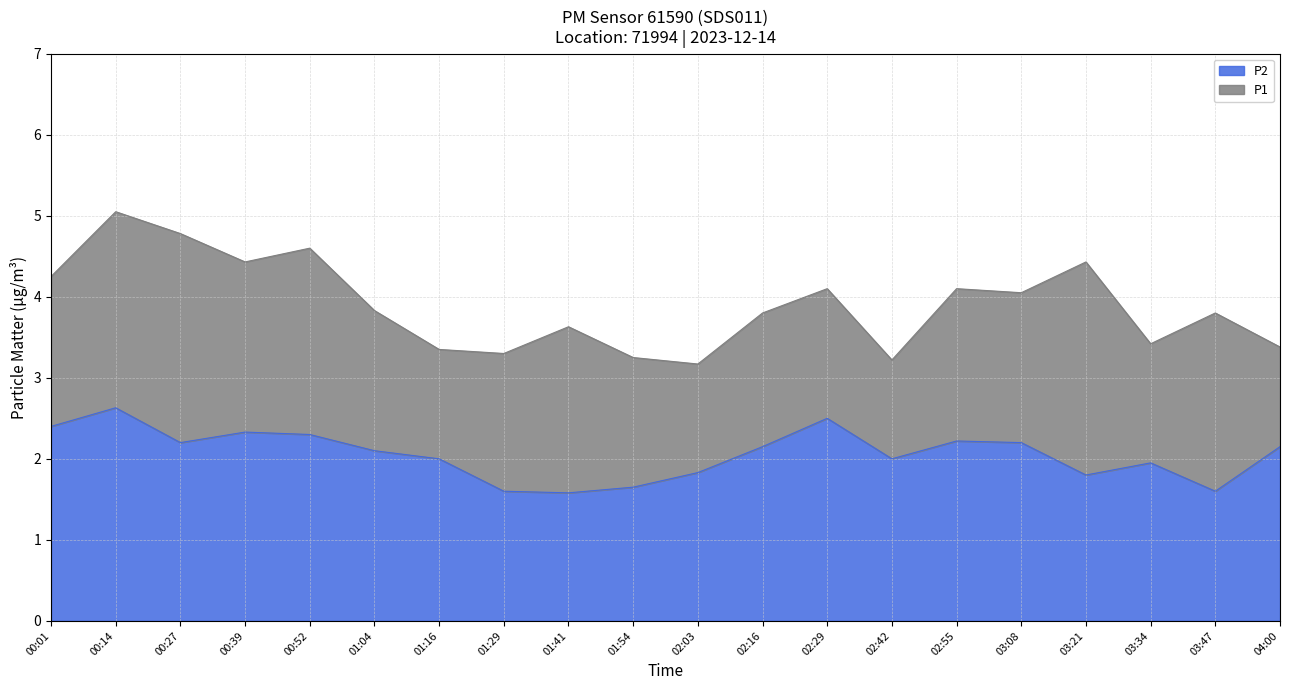

What is the greatest value displayed?

5.0